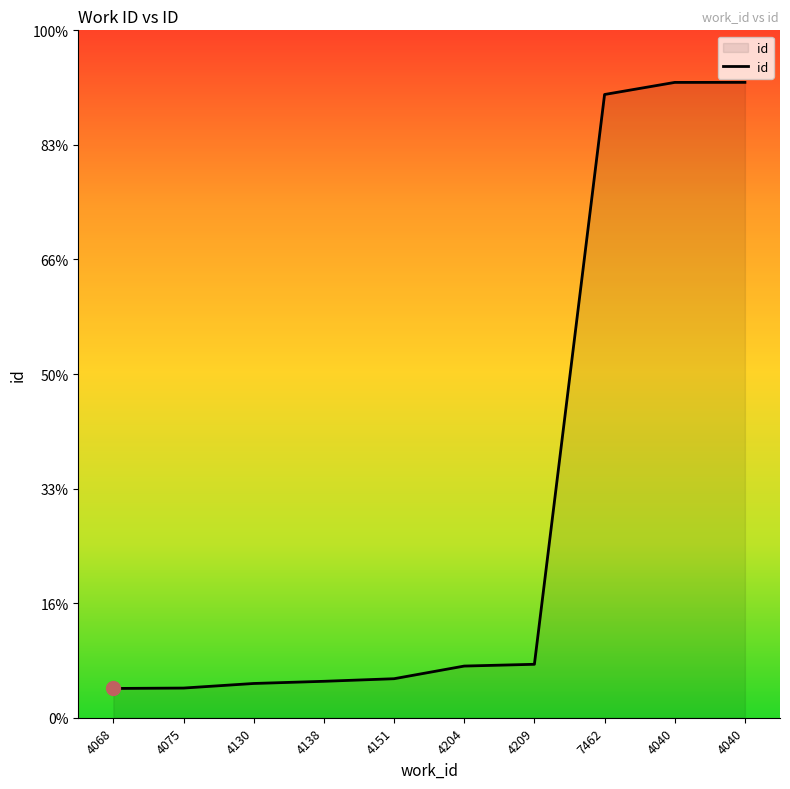

What is the difference between the values at 7462 and 4130?

10282